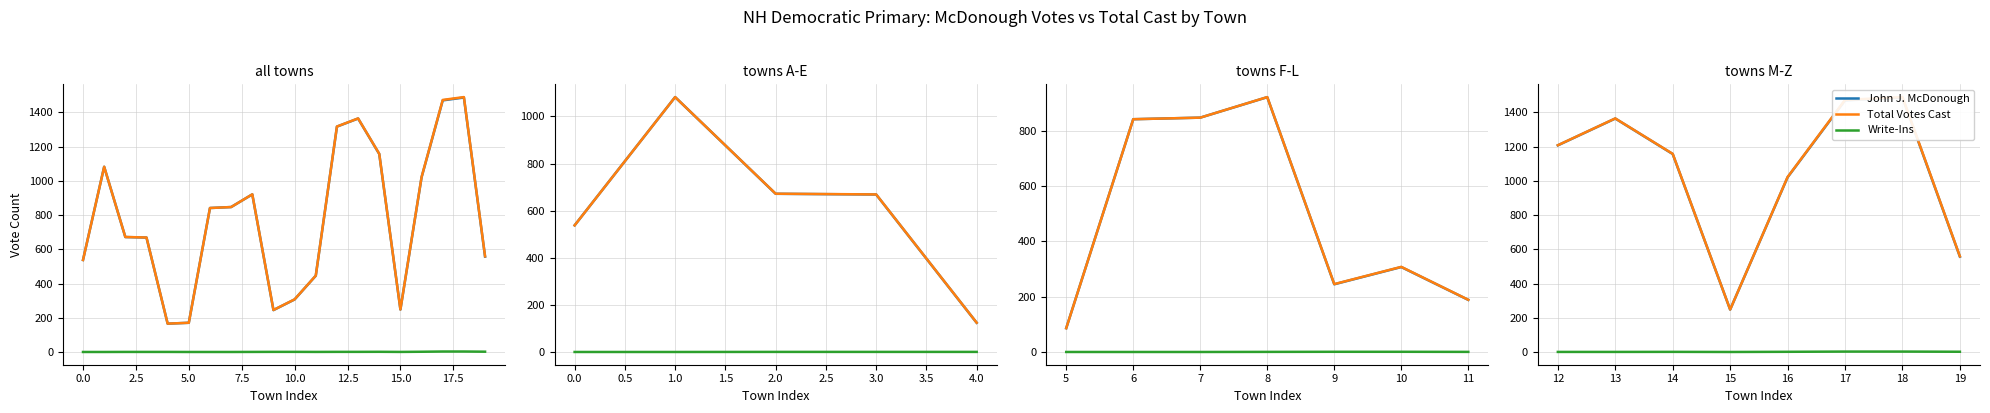

What is the difference between the second highest and minimum values in the Write-Ins series?

2.3